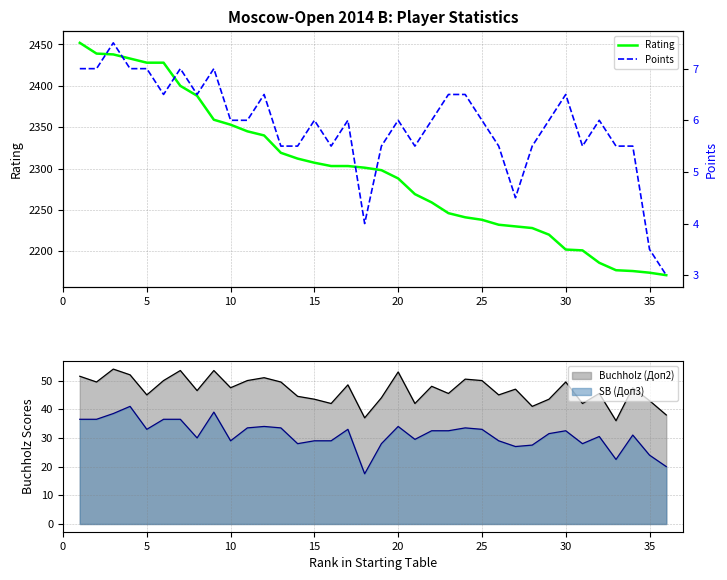

What is the maximum value for Rating?

2452